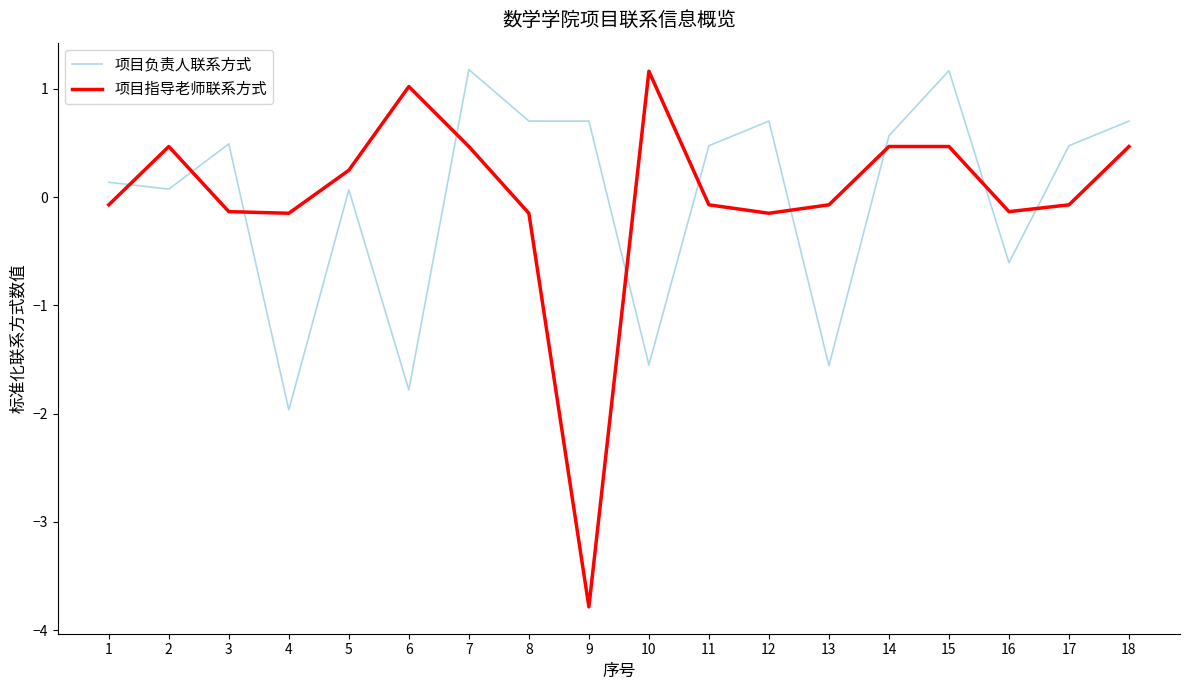

Is it true that 项目负责人联系方式 equals 1.1 at 8?

False